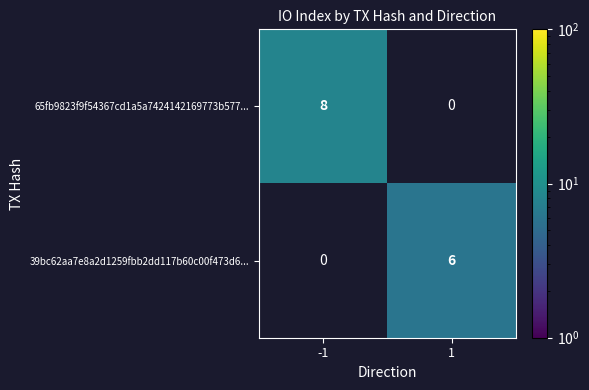

At -1, list the series in order from largest to smallest.

65fb9823f9f54367cd1a5a7424142169773b577..., 39bc62aa7e8a2d1259fbb2dd117b60c00f473d6...